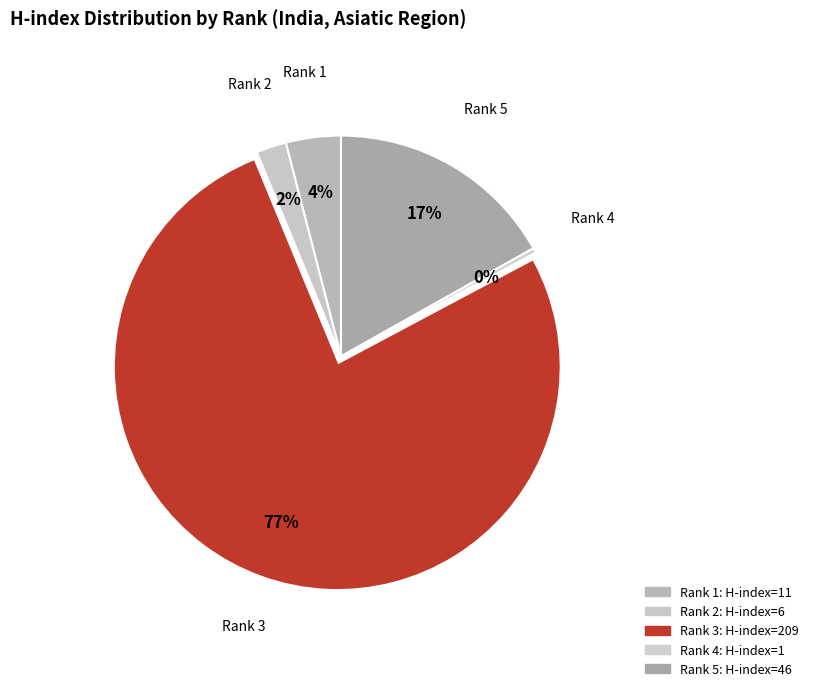

Count the number of slices in the pie.

5